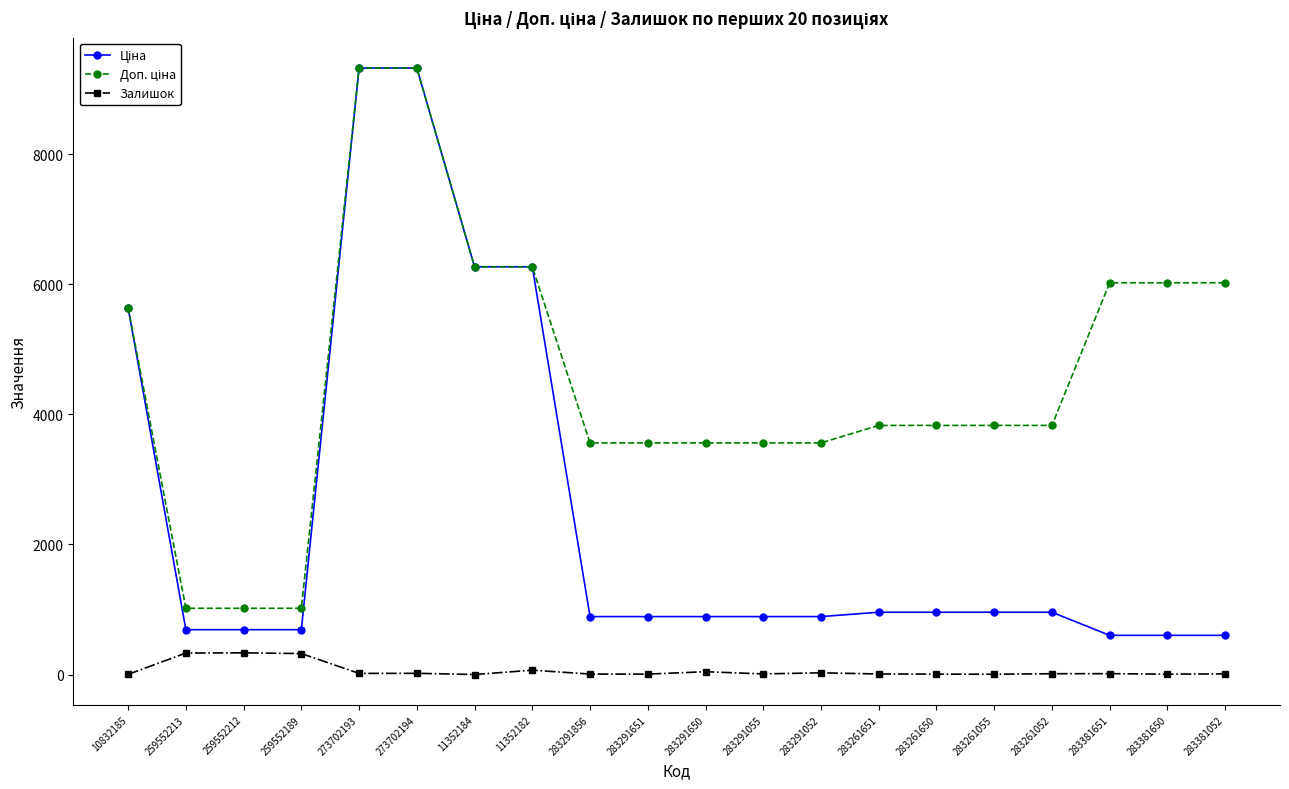

What is the total value across all series at 259552213?

2036.9